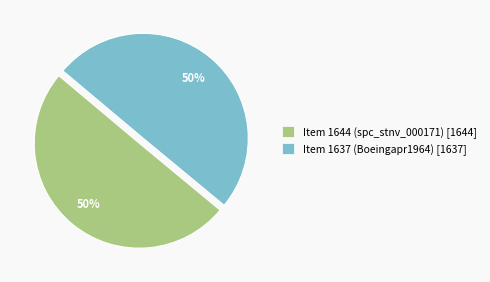

Approximately how many times larger is the value at Item 1644 (spc_stnv_000171) [1644] compared to Item 1637 (Boeingapr1964) [1637]?

1.0